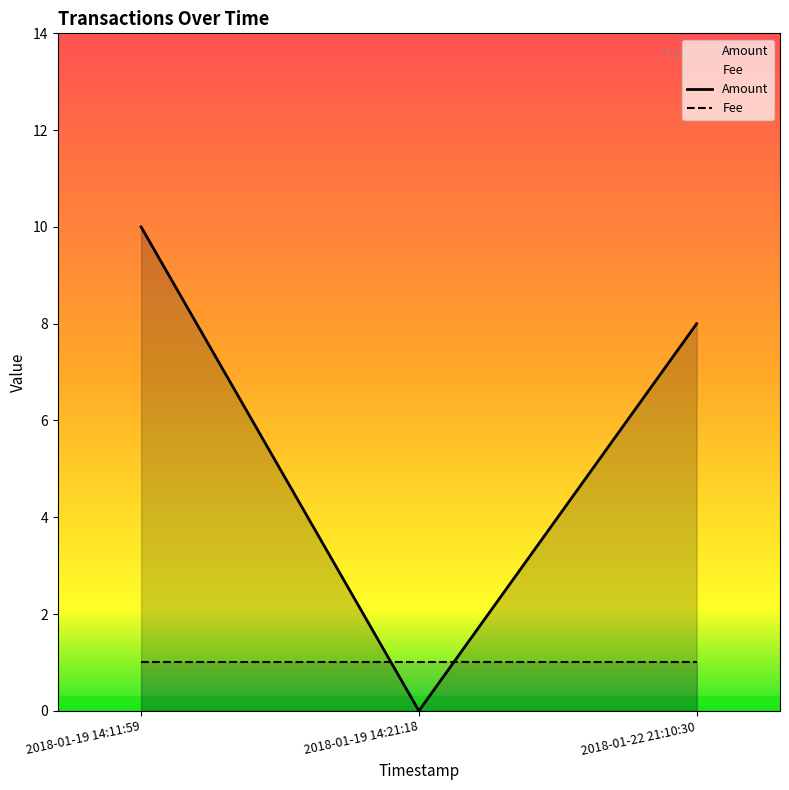

Is it true that Fee equals 1 at 2018-01-22 21:10:30?

True